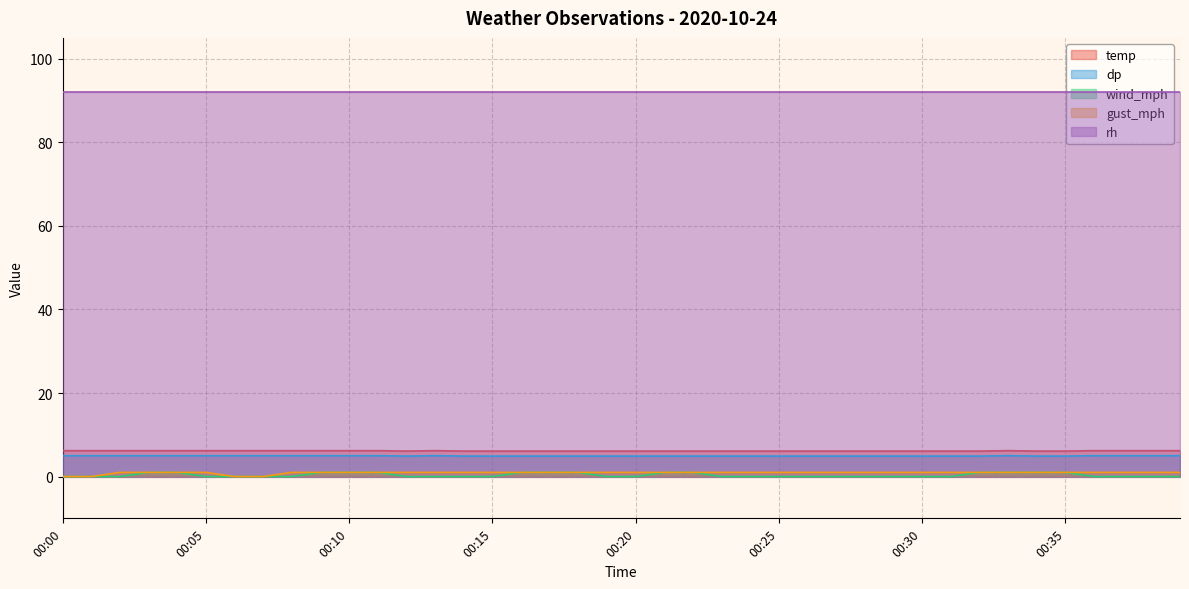

Is it true that rh equals 92.0 at 00:15?

True